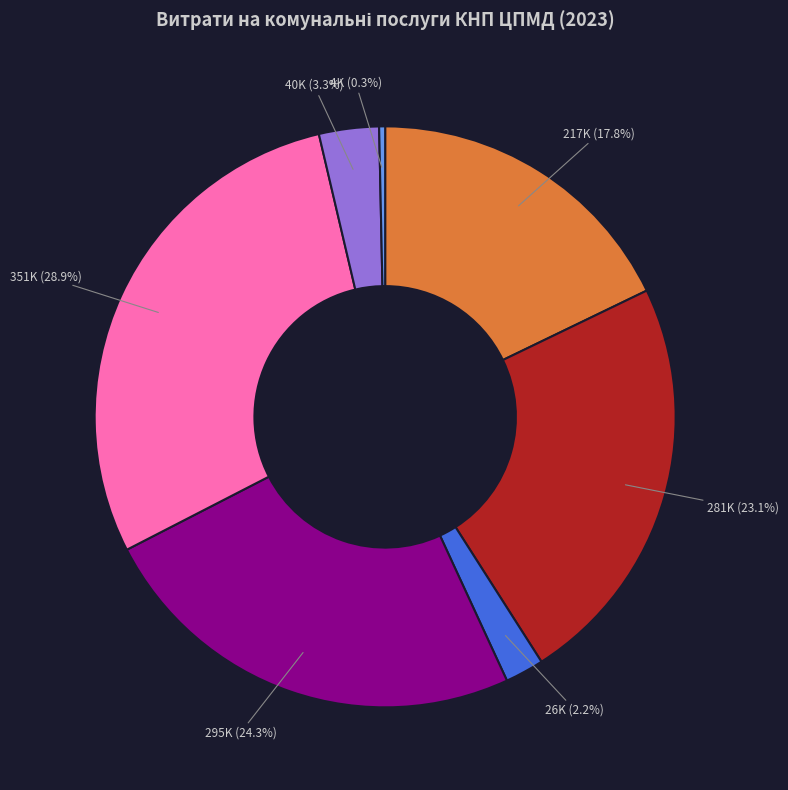

How many segments does this pie chart have?

7